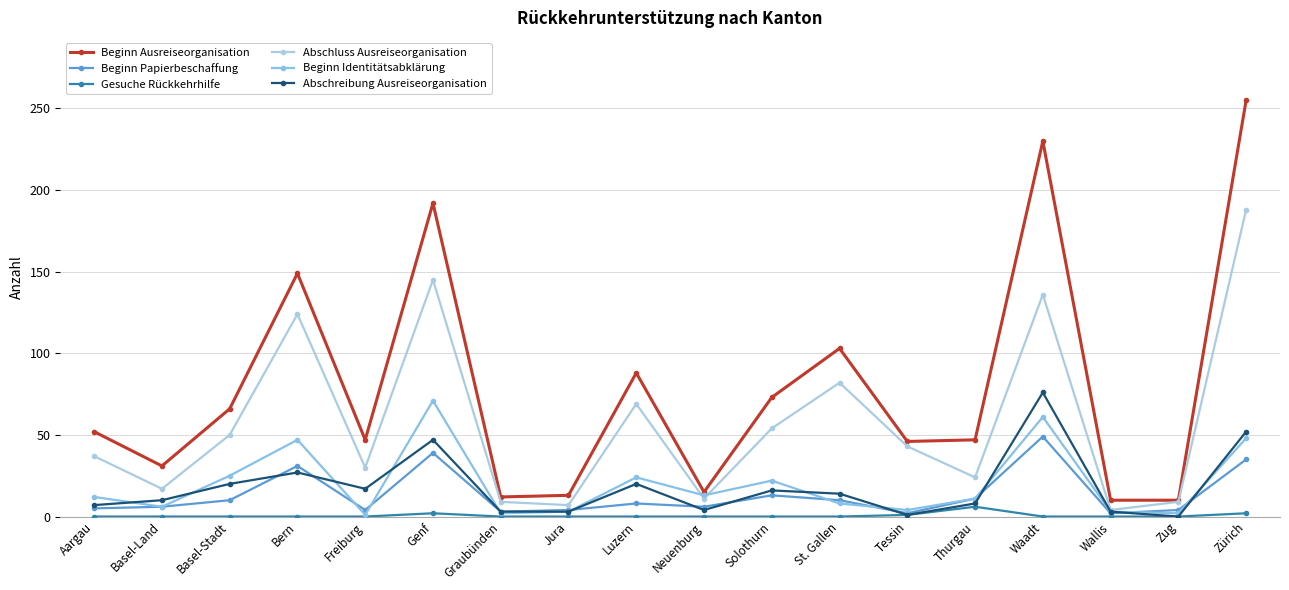

How many distinct data groups are displayed?

6